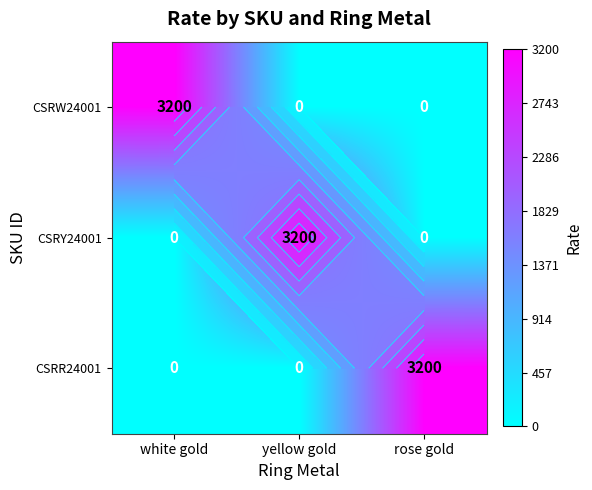

What is the difference between the maximum and minimum values in the CSRY24001 series?

3200